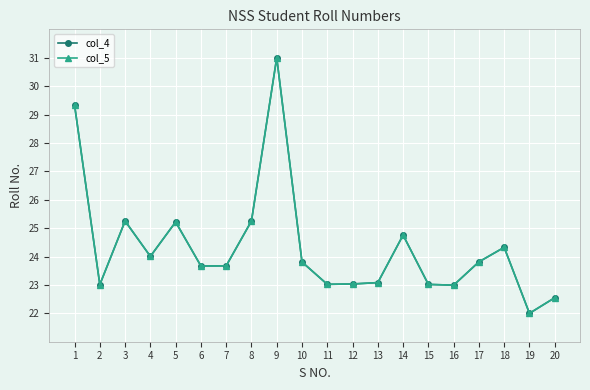

True or false: col_4 has more than 0 interior local peaks.

True